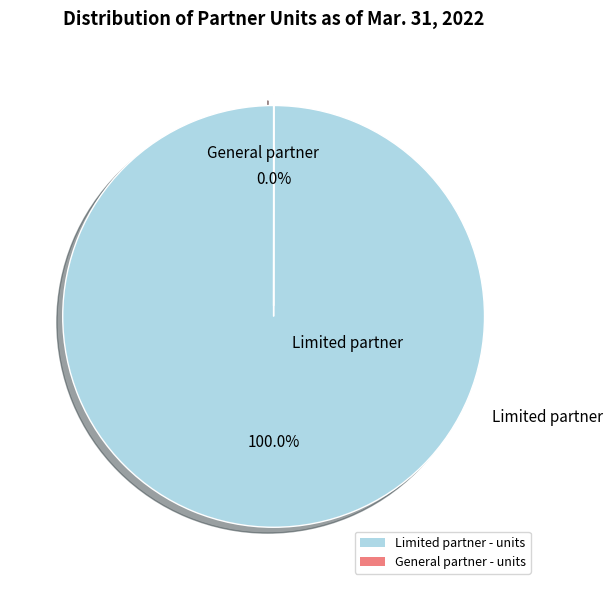

Is there a majority slice in this chart?

Yes